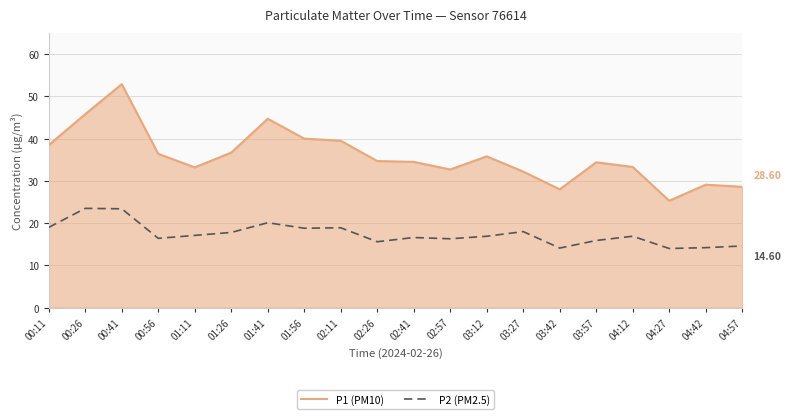

What is the total value across all series at 02:11?

58.4